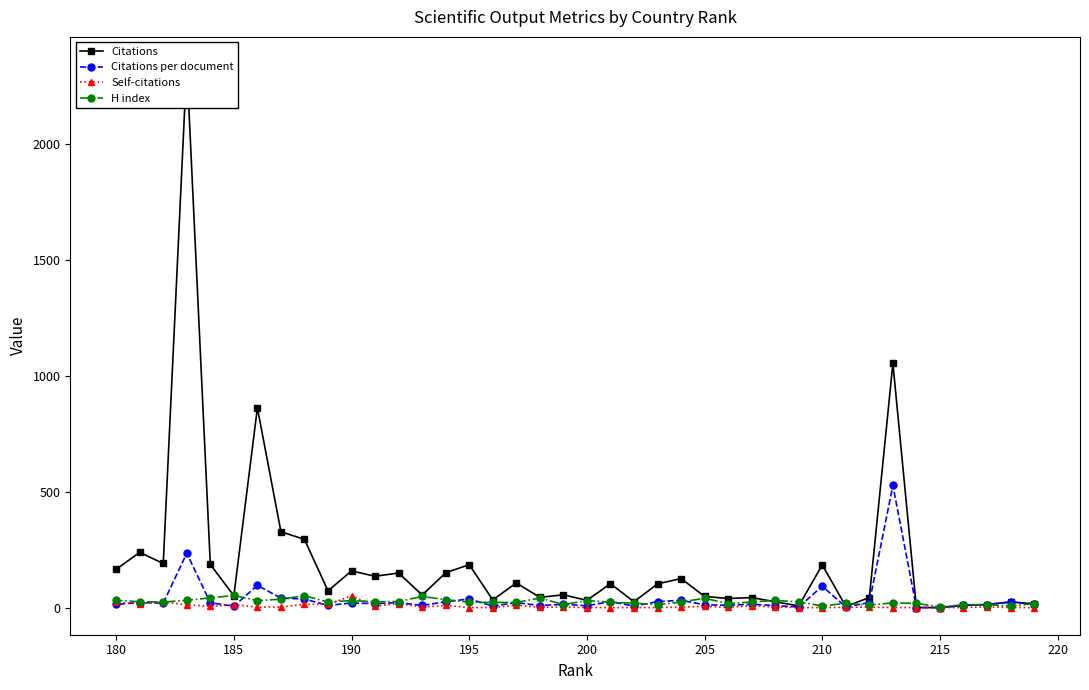

Which label corresponds to the smallest value in the chart?

215